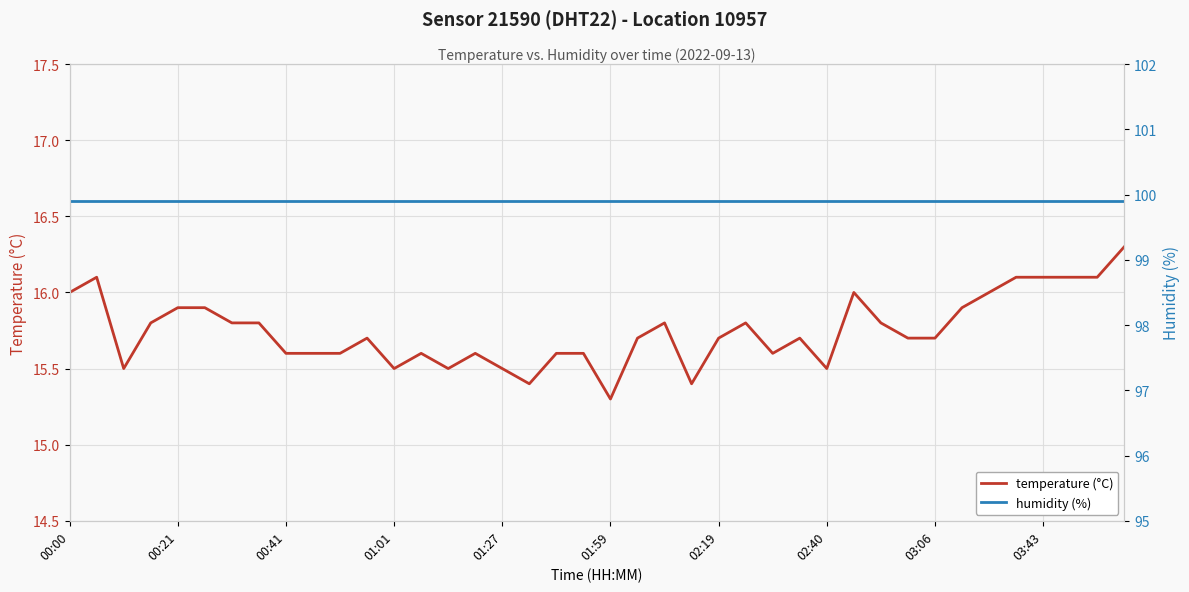

The value of humidity at 02:40 is 99.9. True or false?

True